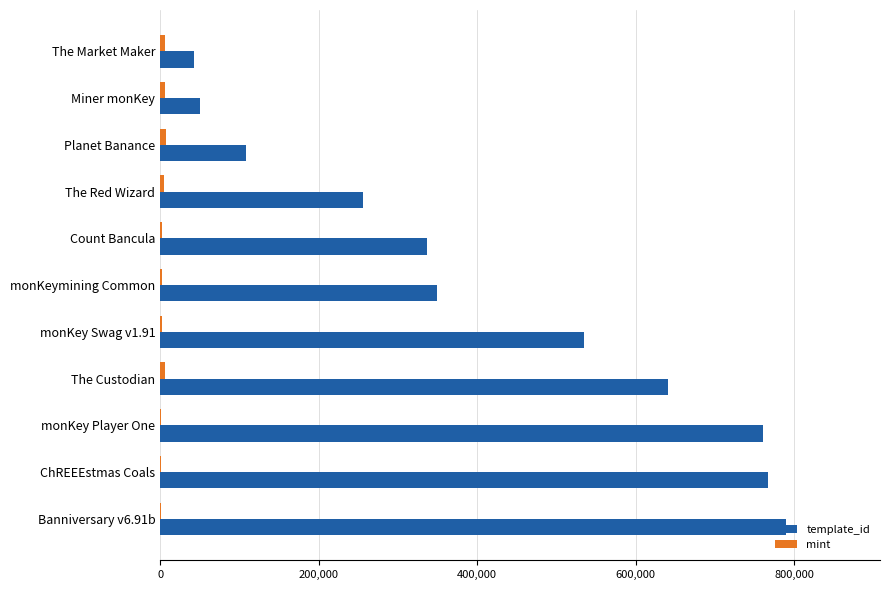

What is the sum of all template_id values?

4633504